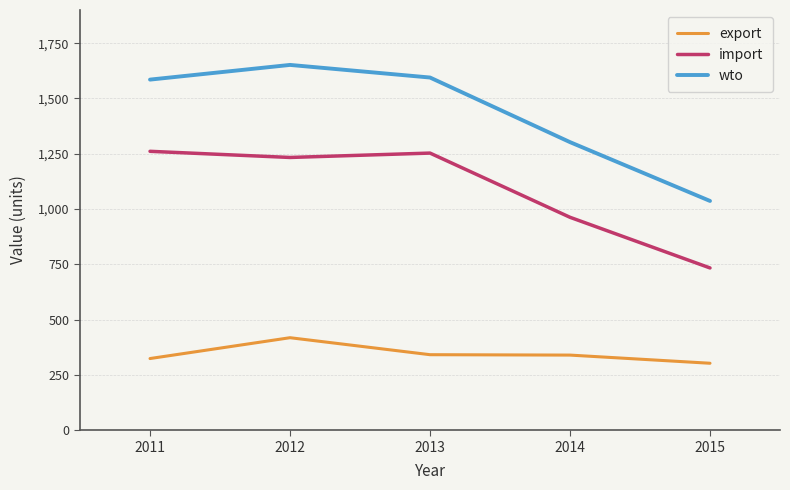

How many lines are shown in the chart?

3